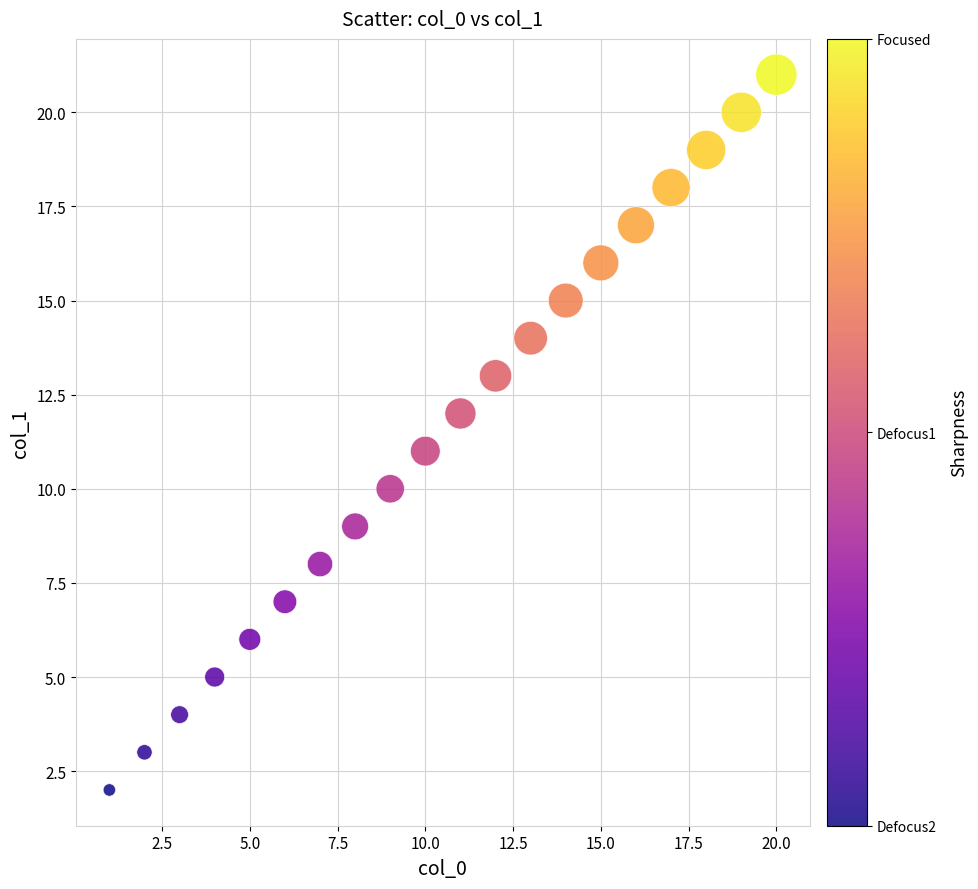

What is the range of Y values (max minus min)?

19